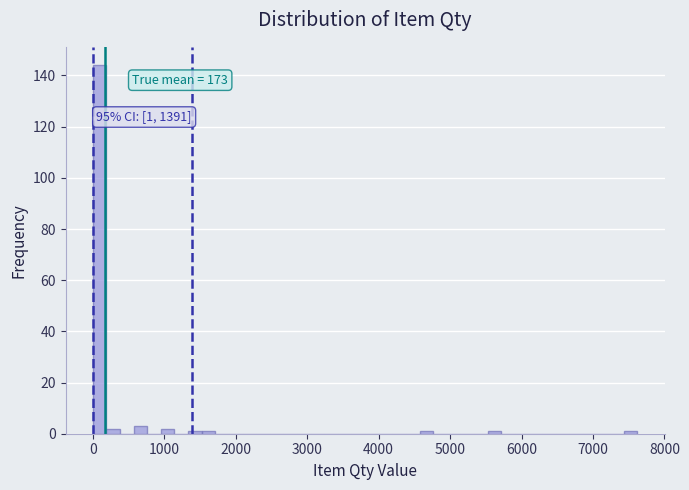

Around what value on the x-axis is the tallest bar? Give the approximate position of its centre, as read against the axis.

100